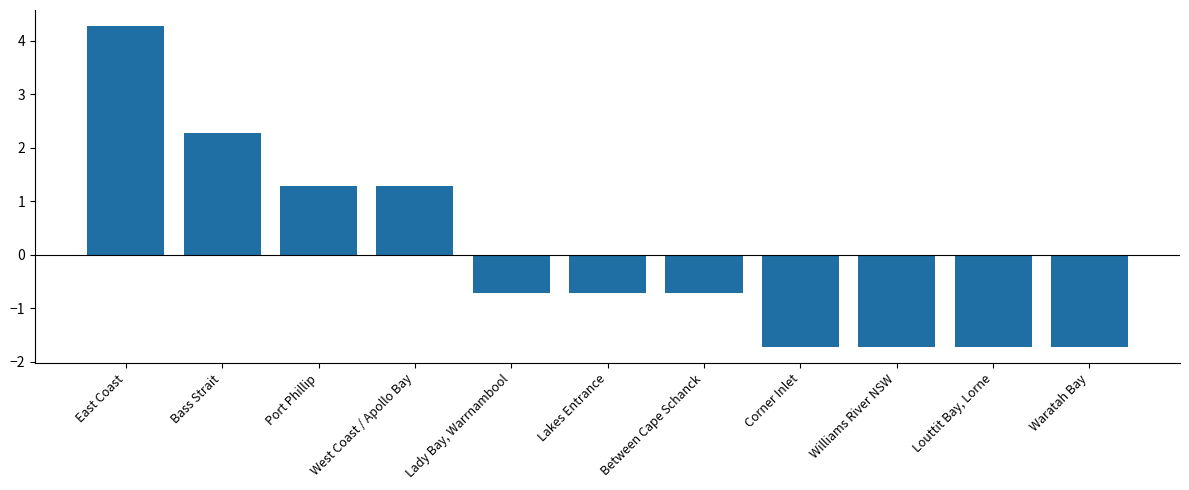

Approximately how many times larger is the value at West Coast / Apollo Bay compared to Bass Strait?

0.6